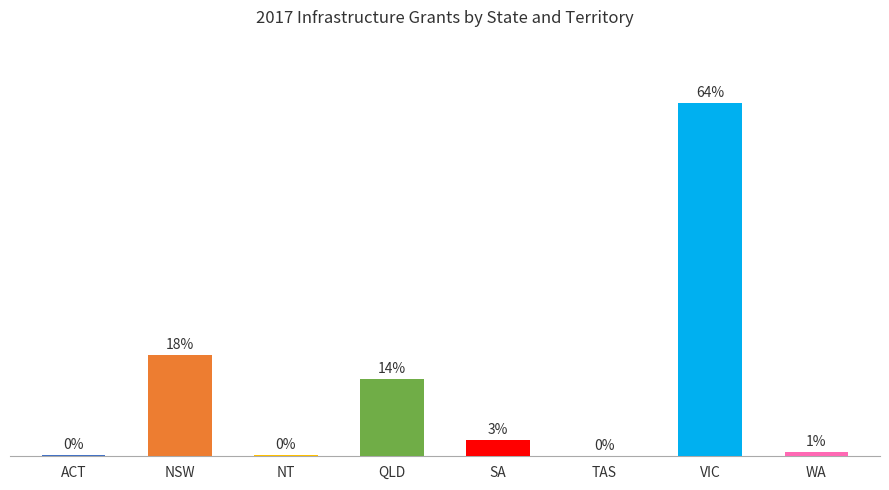

Where does the data first go above 2?

NSW